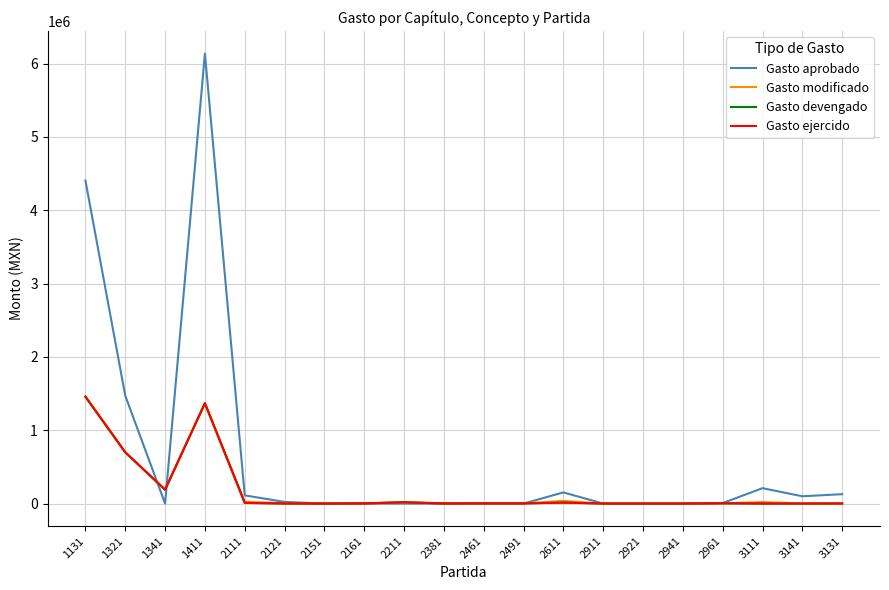

List the series in order of their peak value, highest first.

Gasto aprobado, Gasto modificado, Gasto devengado, Gasto ejercido